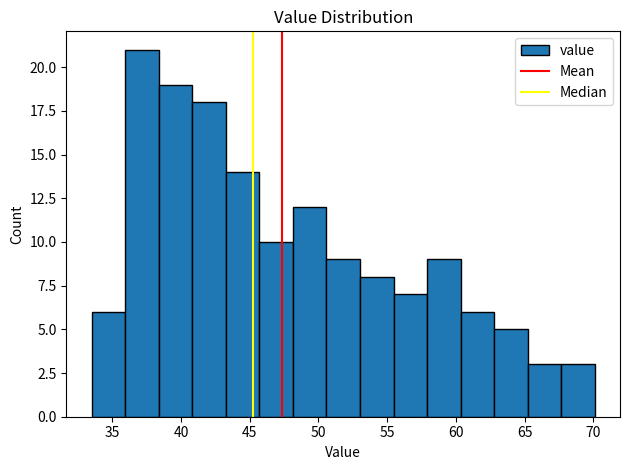

Reading left to right, list every bar in this chart as the range it spans on the x-axis followed by its height. Neither the bar edges nor the heights are printed on the chart, so give them approximately, as read against the axes.

33.5 to 36.0: 6
36.0 to 38.5: 21
38.5 to 41.0: 19
41.0 to 43.5: 18
43.5 to 45.5: 14
45.5 to 48.0: 10
48.0 to 50.5: 12
50.5 to 53.0: 9
53.0 to 55.5: 8
55.5 to 58.0: 7
58.0 to 60.5: 9
60.5 to 63.0: 6
63.0 to 65.0: 5
65.0 to 67.5: 3
67.5 to 70.0: 3